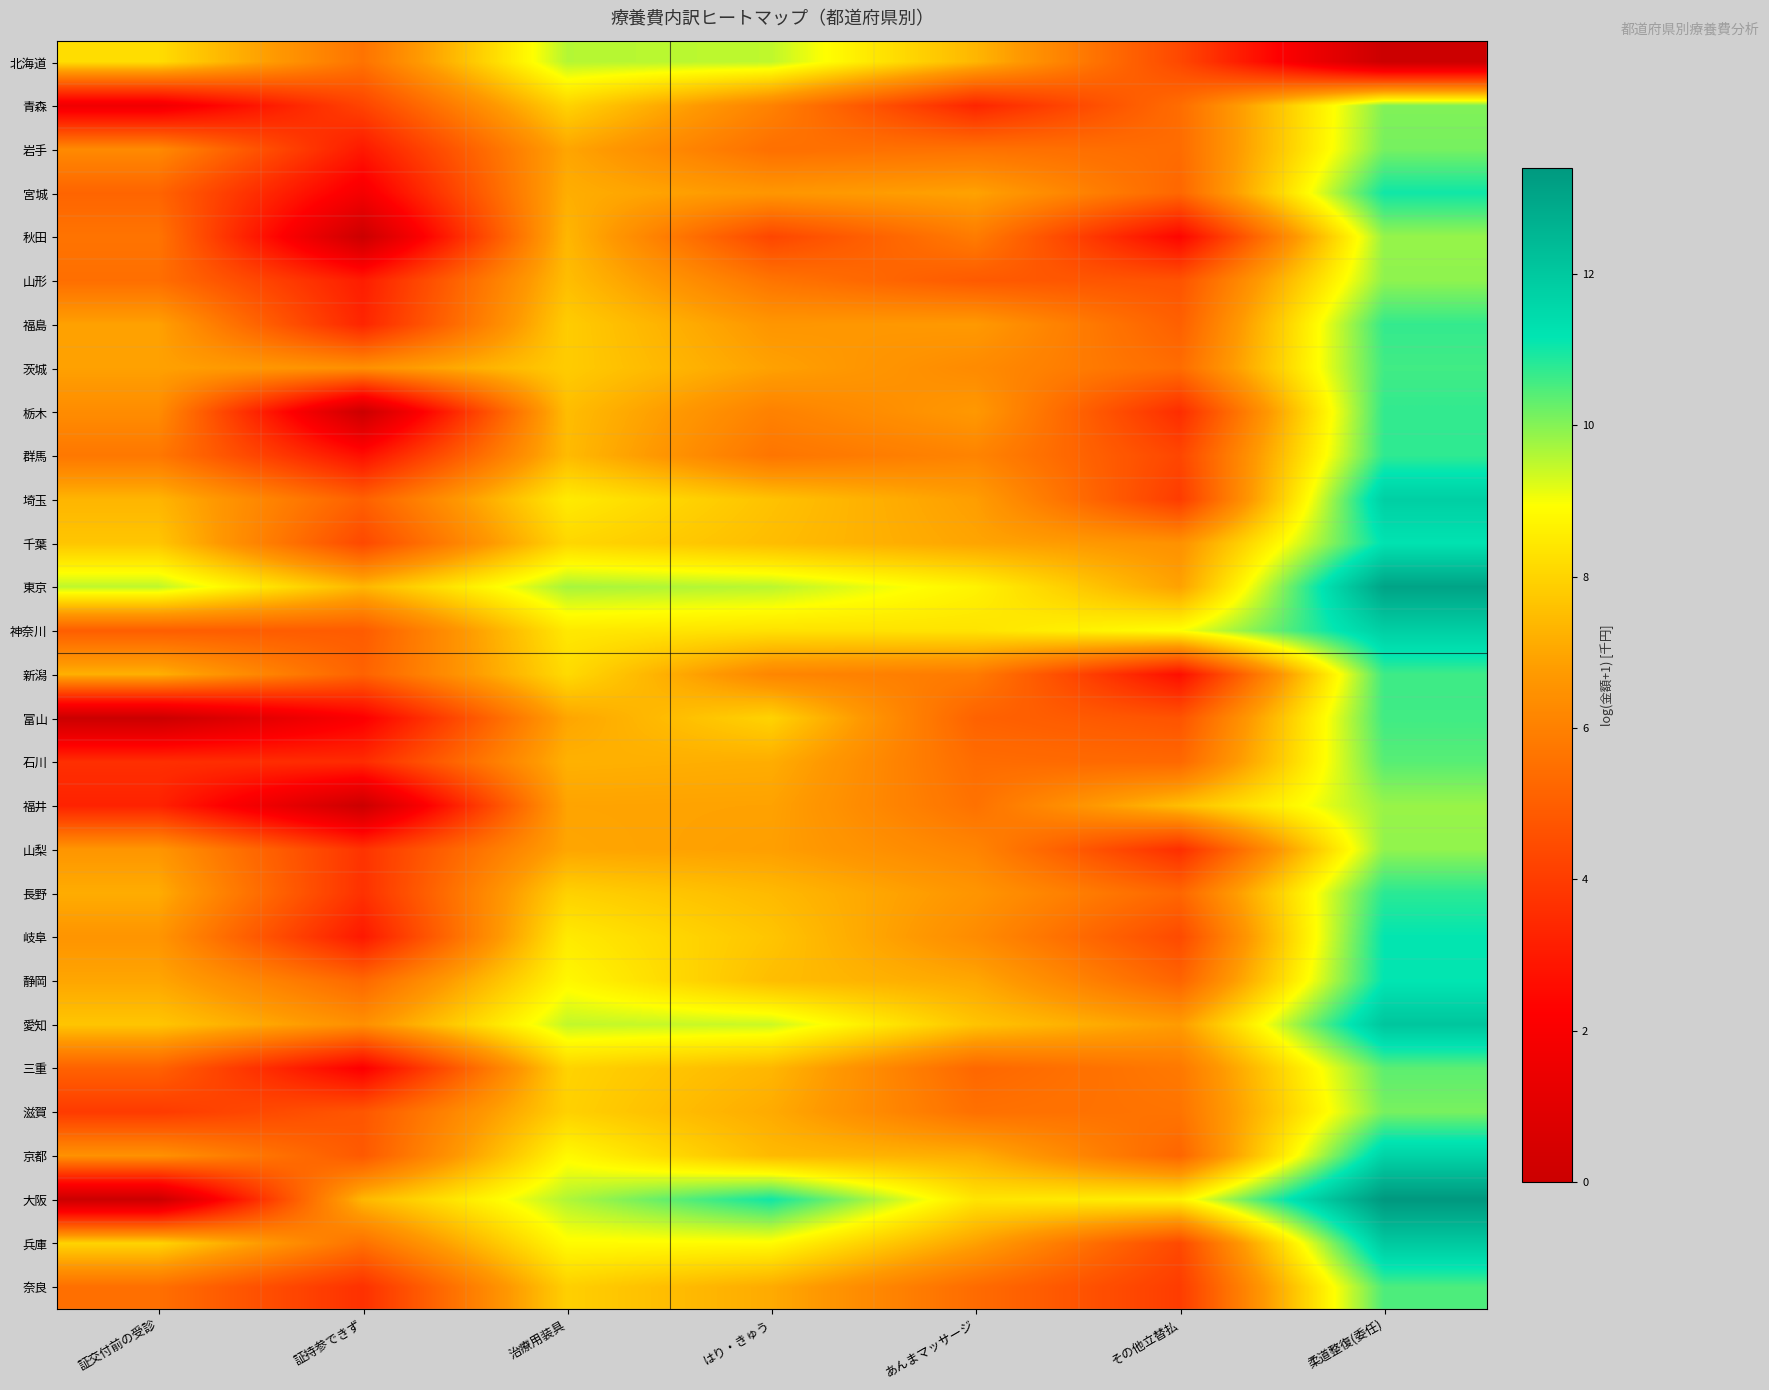

How many distinct data groups are displayed?

29